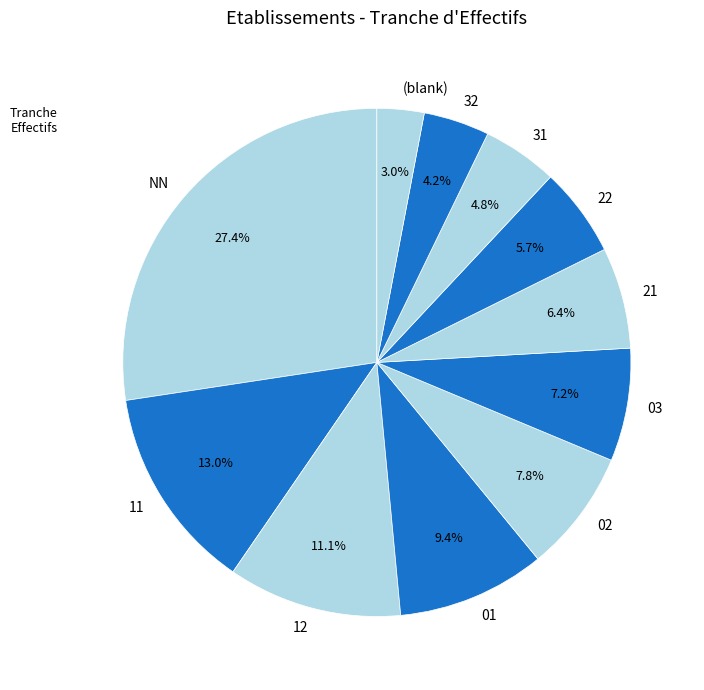

What portion of the pie excludes NN?

72.6%